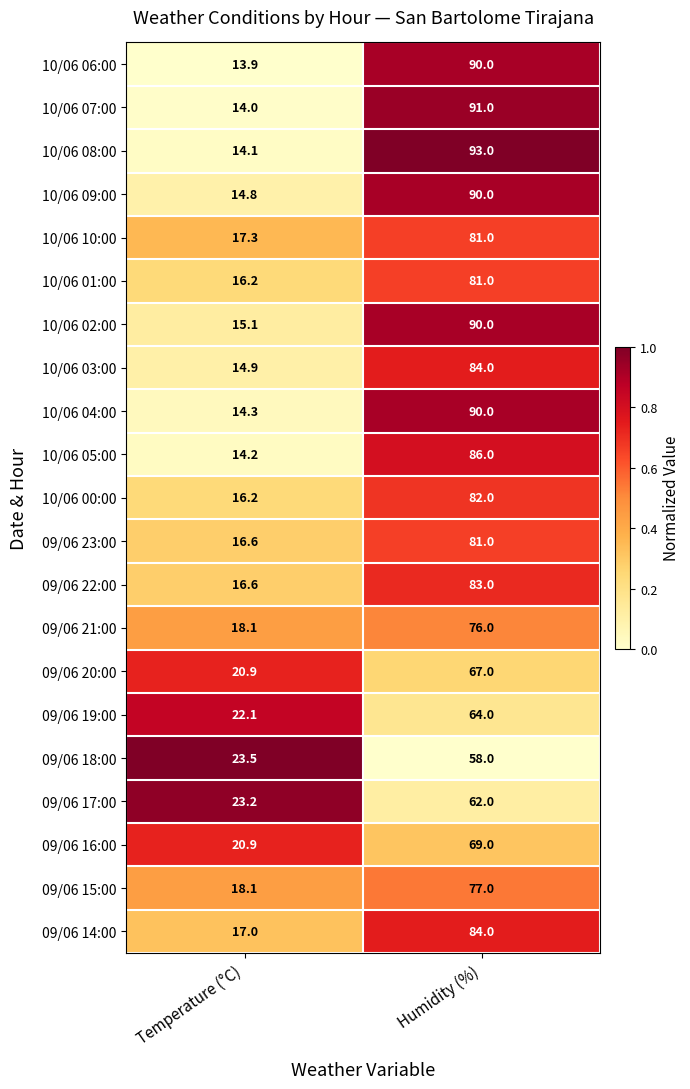

Which category has the highest value across all series?

Humidity (%)